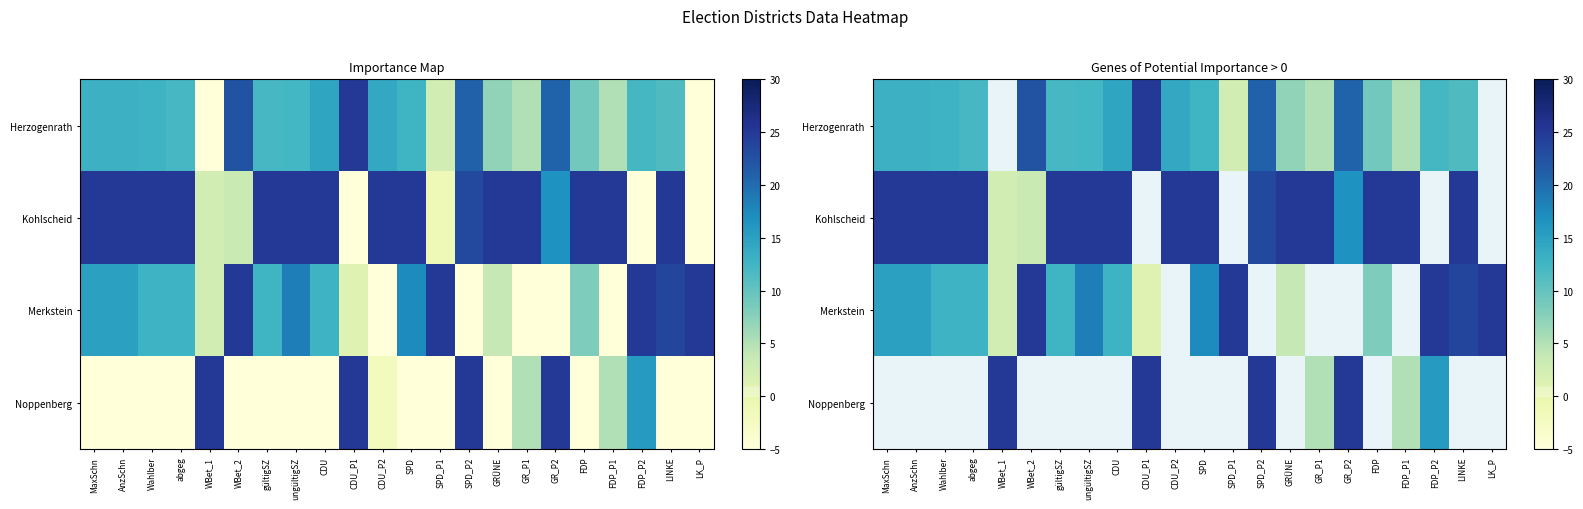

Count the number of categories in the chart.

22